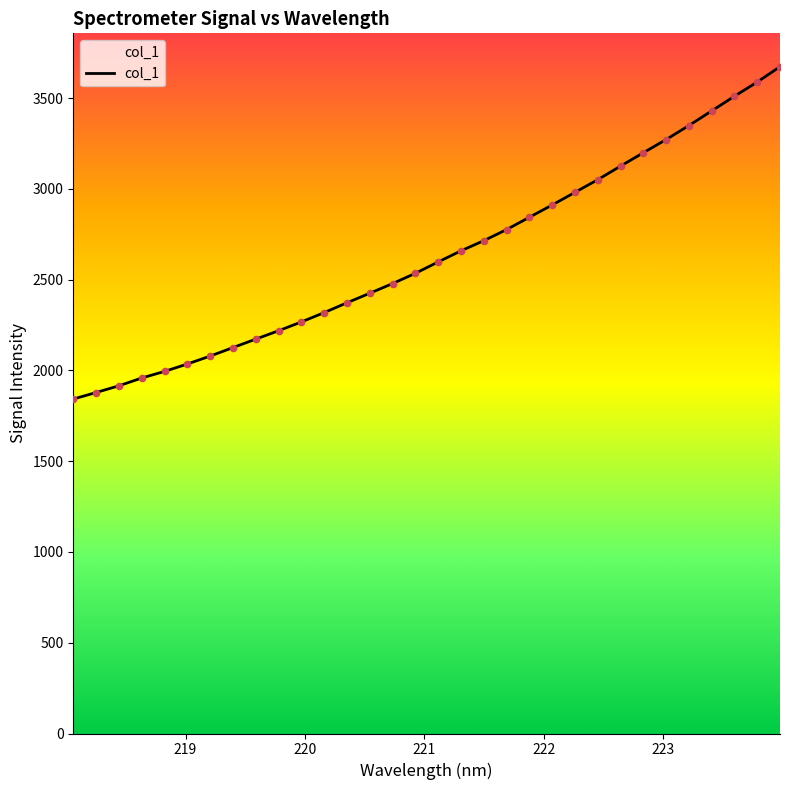

What is the minimum value shown in the chart?

1842.4